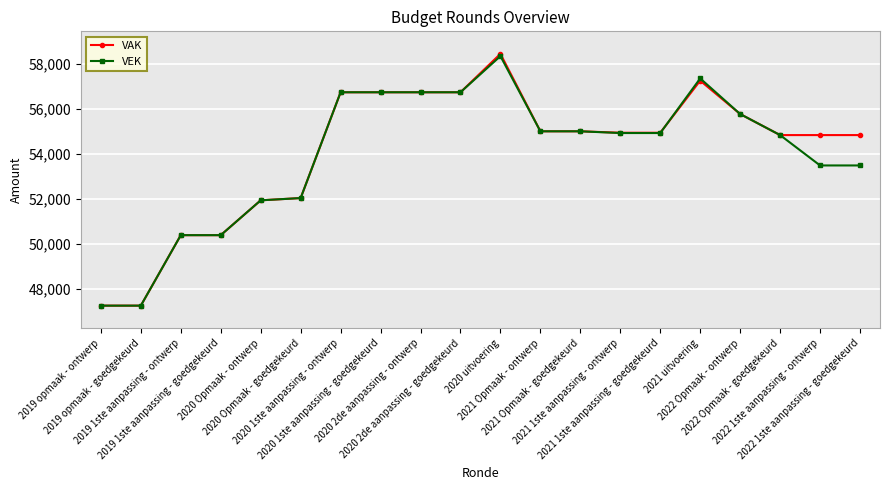

What is the maximum value shown in the chart?

58447